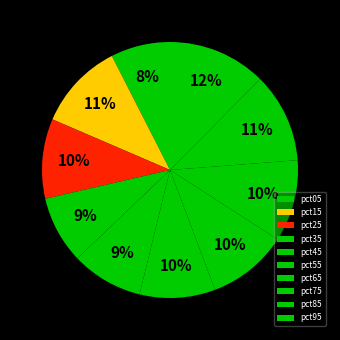

How much of the chart is everything except pct25?

89.9%